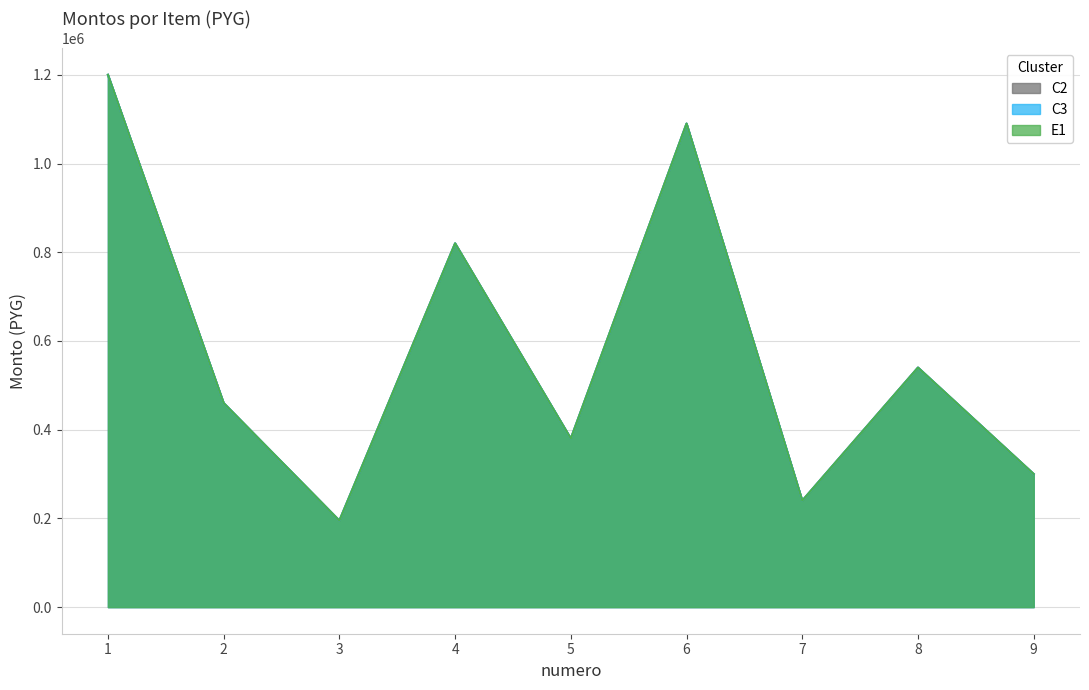

True or false: monto_minimo and monto cross at least once.

False